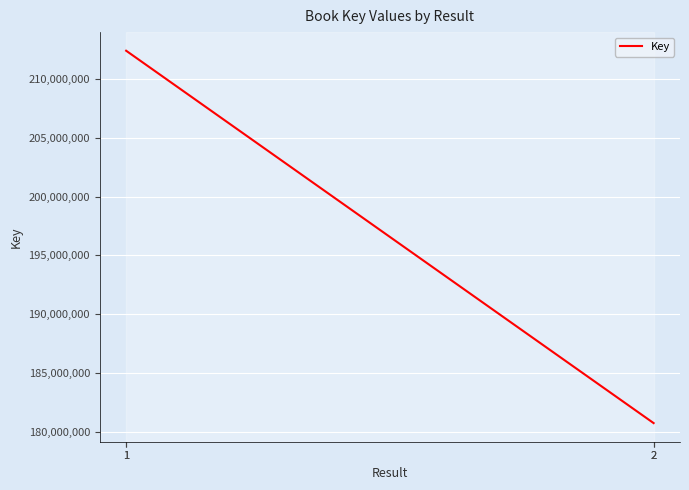

True or false: there are more than 1 points higher than both neighbors.

False